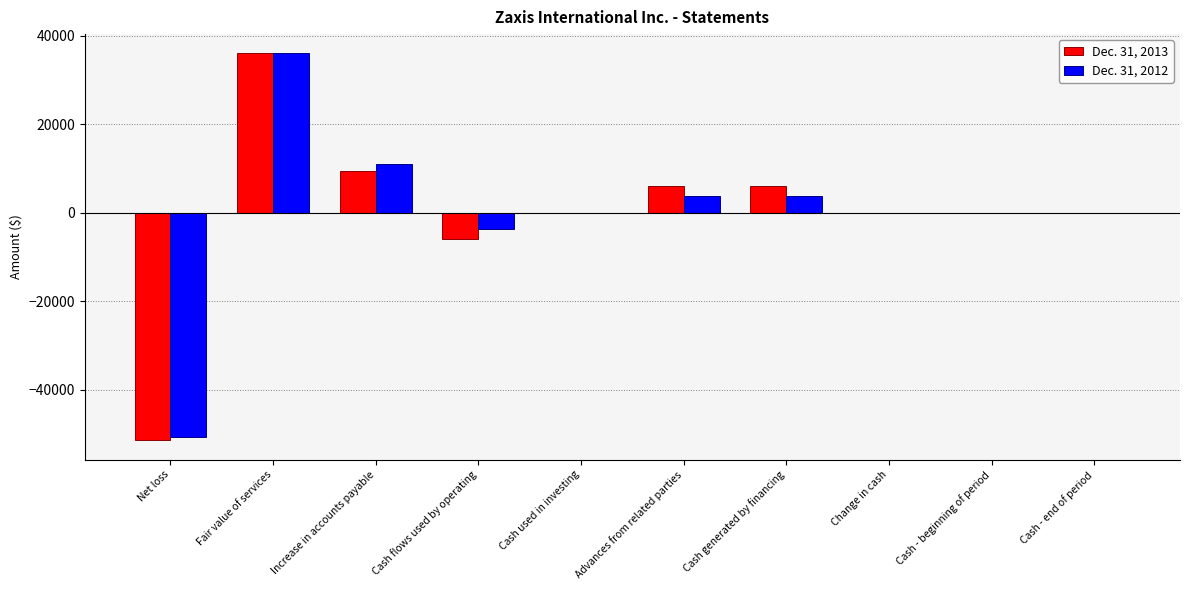

Reading left to right, what are all the values shown in this chart?

Dec. 31, 2013: -51400	36000	9450	-5959	0	5950	5950	0	0	0
Dec. 31, 2012: -50700	36000	10950	-3750	0	3750	3750	0	0	0